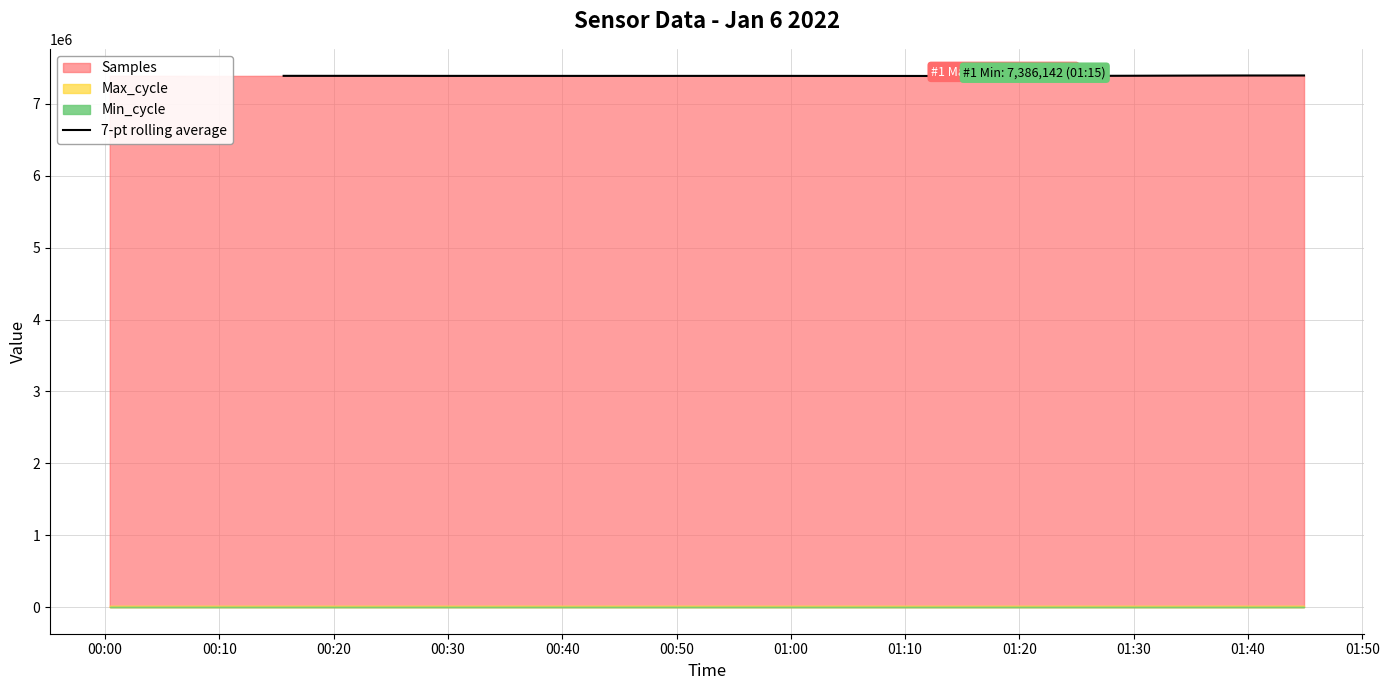

Read the value at 00:30.

7388520.4